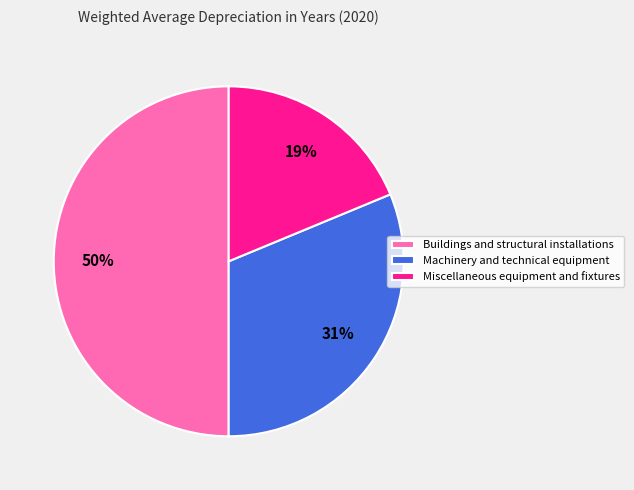

Is the sum of Buildings and structural installations and Miscellaneous equipment and fixtures greater than half?

Yes